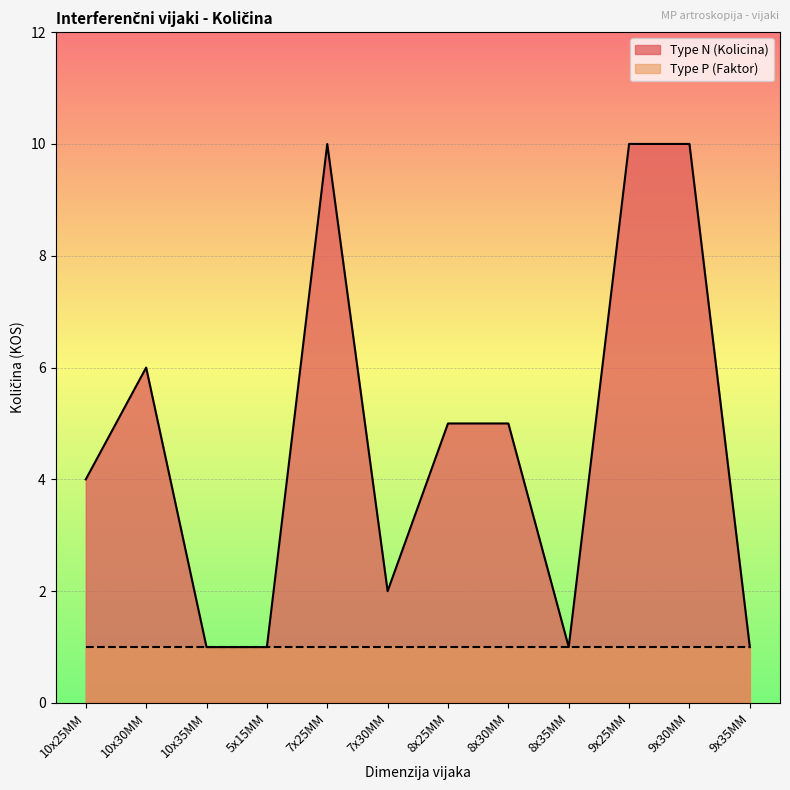

Which has a higher value, 10x25MM or 10x35MM?

10x25MM